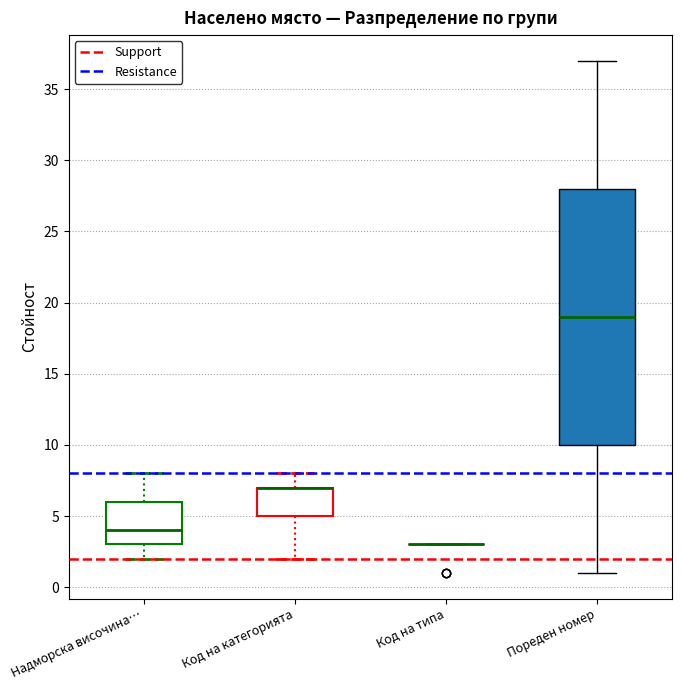

Where does the median line of the box for Пореден номер sit on the y-axis? The values are not printed on the chart, so give them approximately, as read against the axis.

19